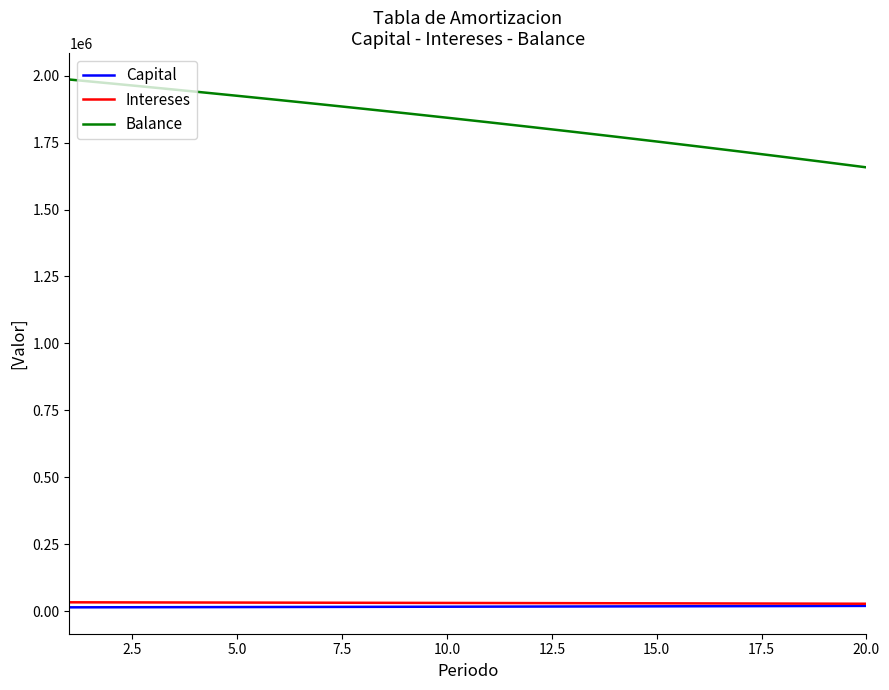

Which series has the largest range (max minus min)?

Balance